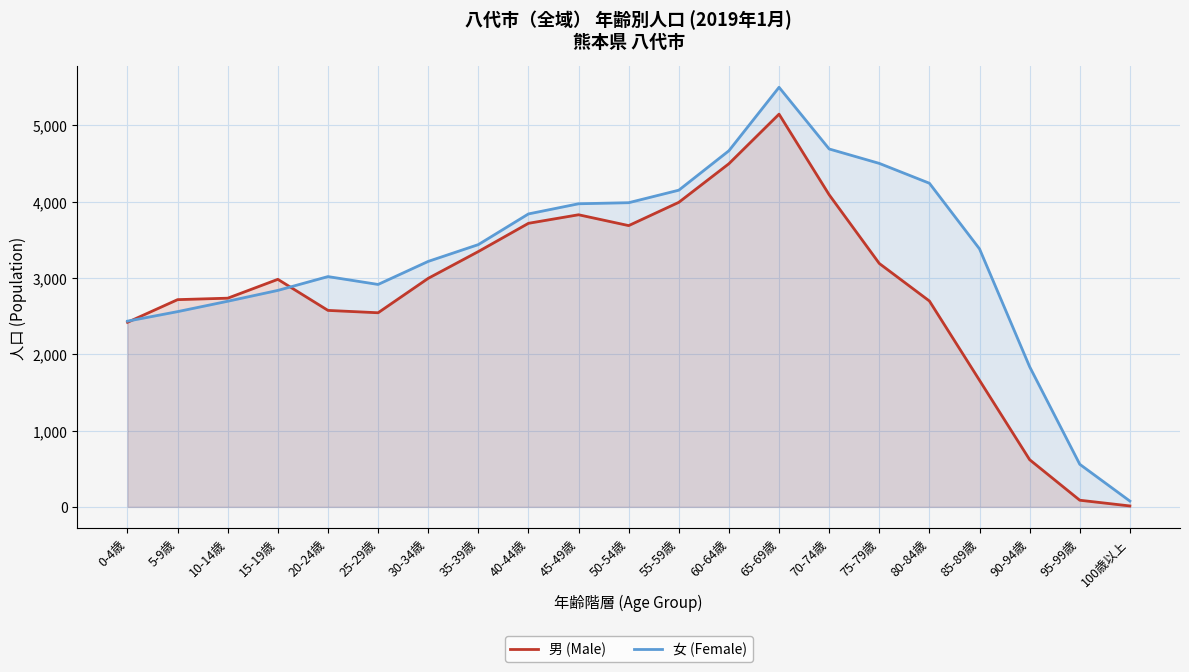

What is the minimum value for 女 (Female)?

76